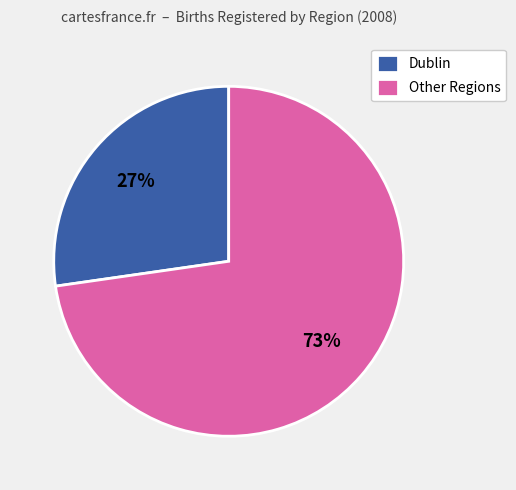

Which slice is the smallest?

Dublin